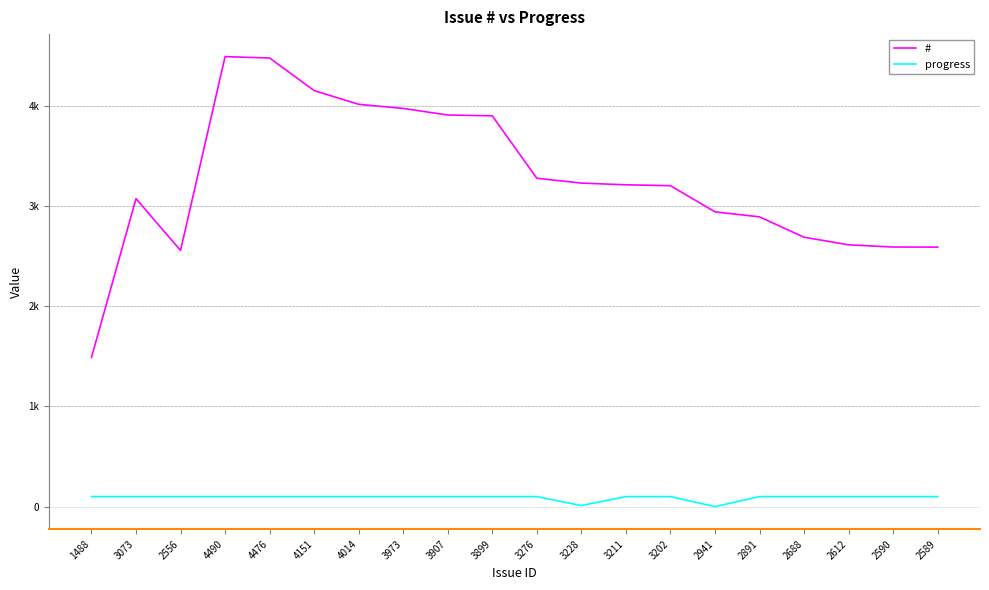

The progress series shows 43 at 3073. True or false?

False